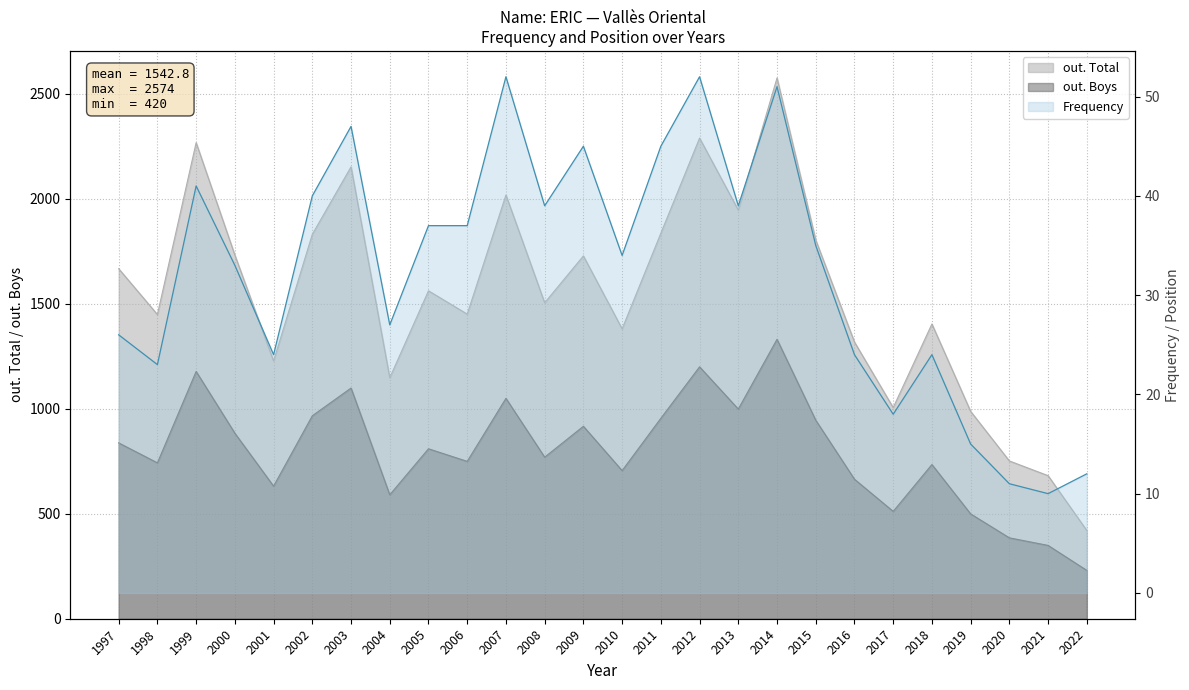

Where is out. Boys nearest to the value 780?

2008